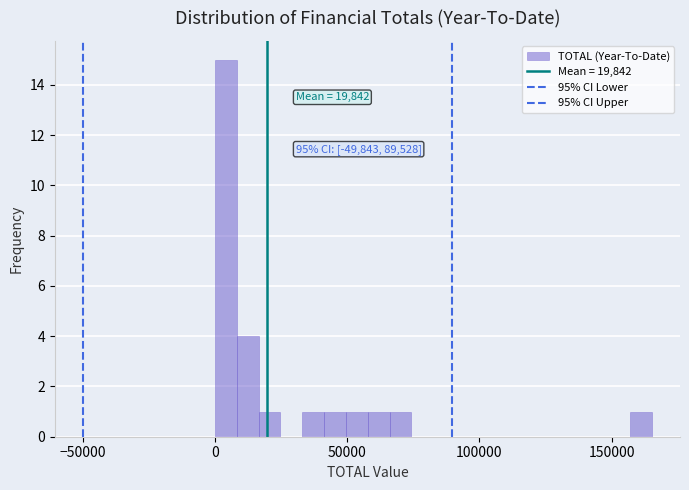

Read against the x-axis, roughly where is the centre of the tallest bar?

5000